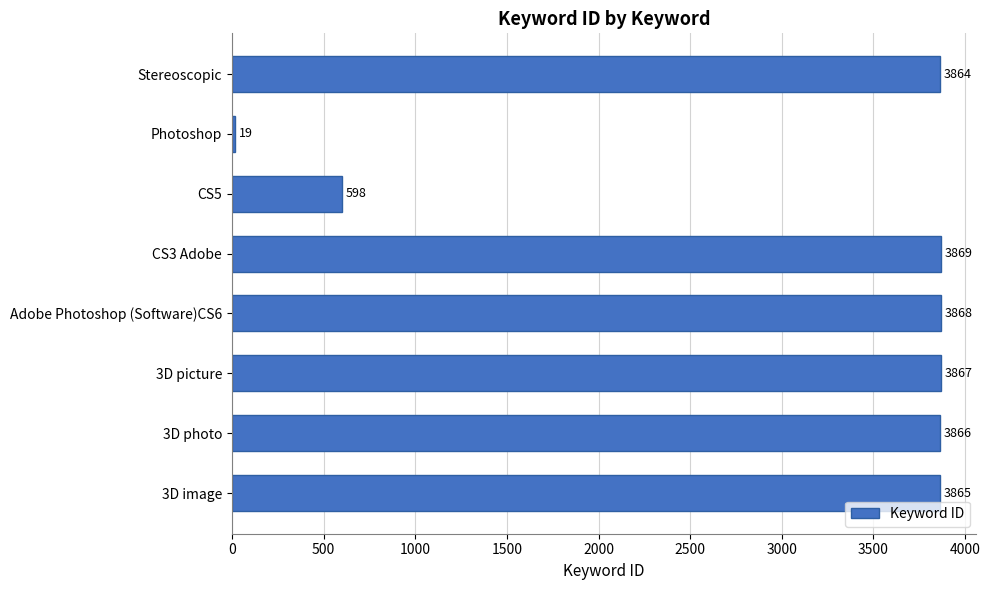

At which category does the chart reach its peak across all series?

CS3 Adobe